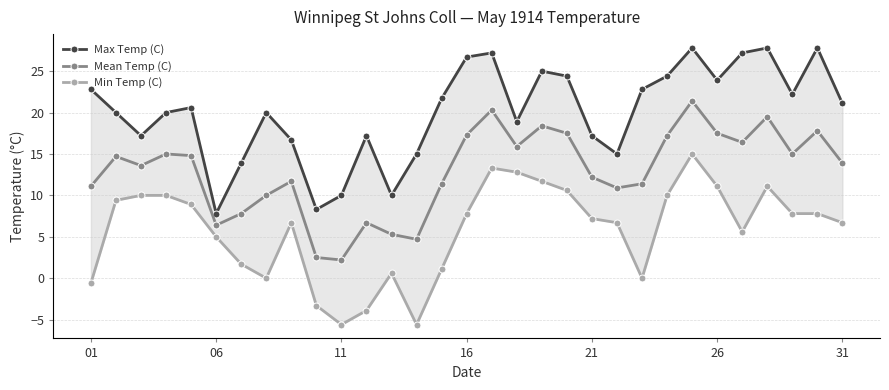

Which series has the largest range (max minus min)?

Min Temp (C)